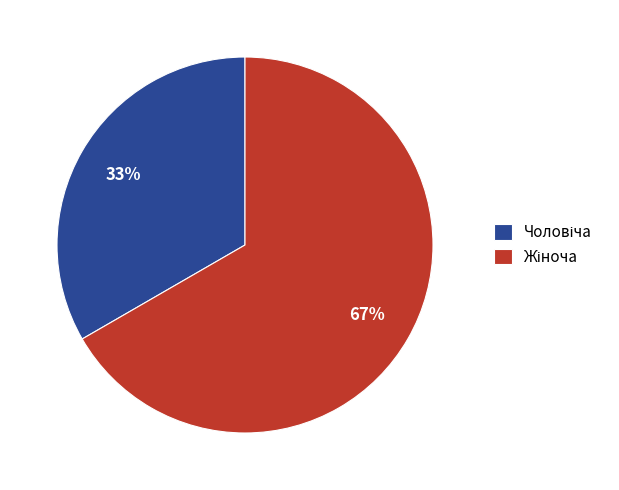

Is there a majority slice in this chart?

Yes